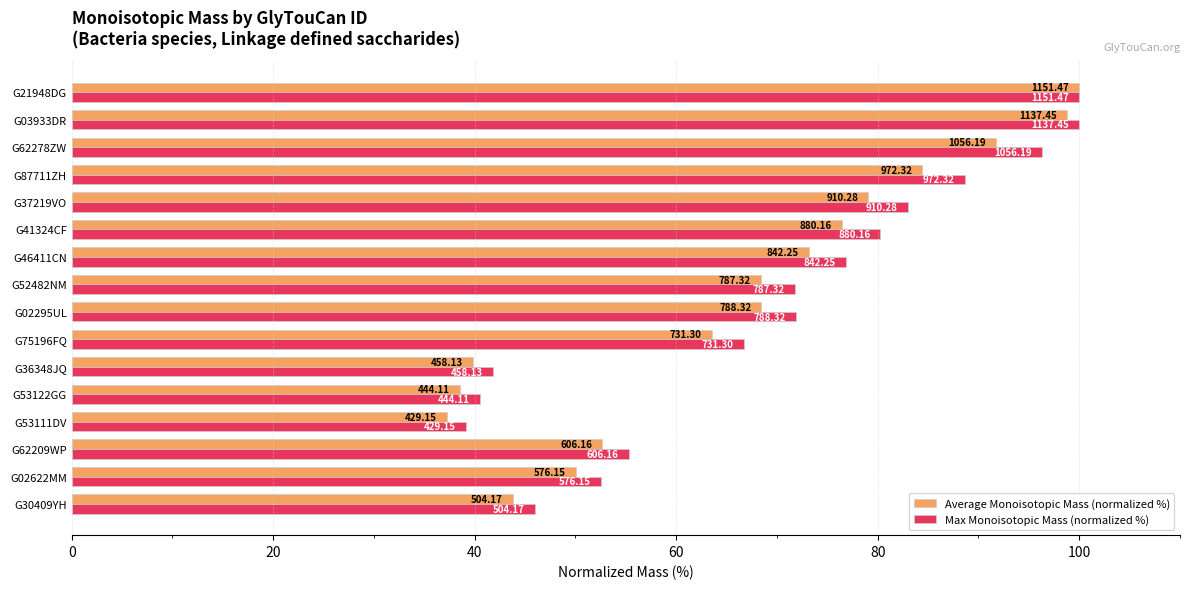

Reading right to left, extract all data points from this chart.

Average Monoisotopic Mass (normalized %): 100.0	98.8	91.7	84.4	79.1	76.4	73.1	68.4	68.5	63.5	39.8	38.6	37.3	52.6	50.0	43.8
Max Monoisotopic Mass (normalized %): 100.0	100.0	96.3	88.7	83.0	80.3	76.8	71.8	71.9	66.7	41.8	40.5	39.1	55.3	52.5	46.0